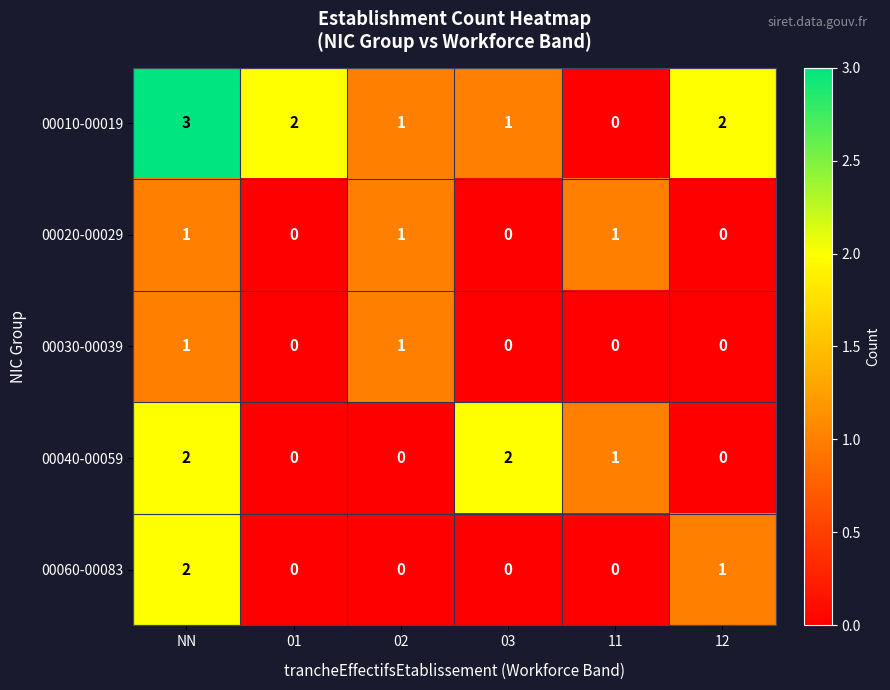

How many categories are shown in the chart?

6